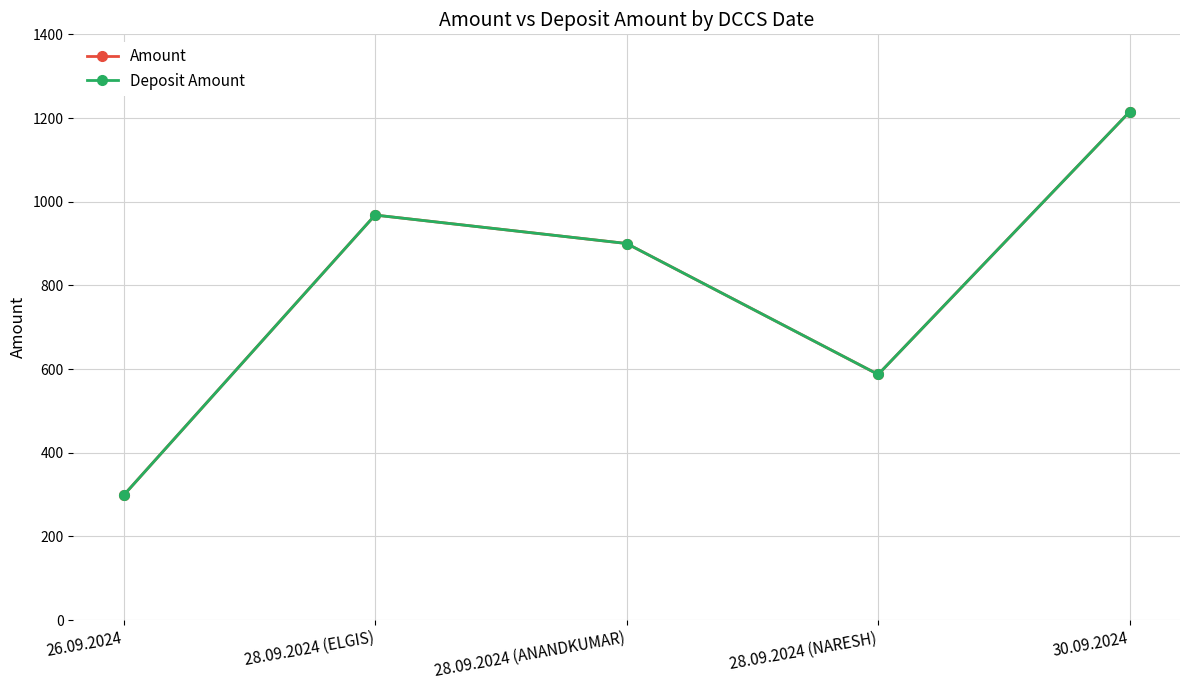

Is this an area chart (filled region under the line)?

No